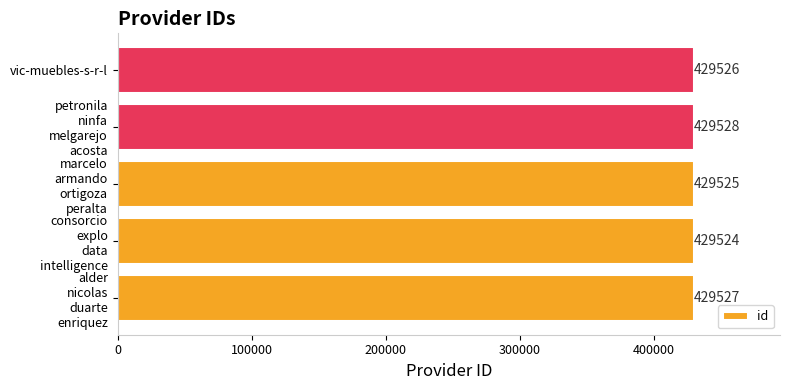

Count the values in the range 429525 to 429527.

3